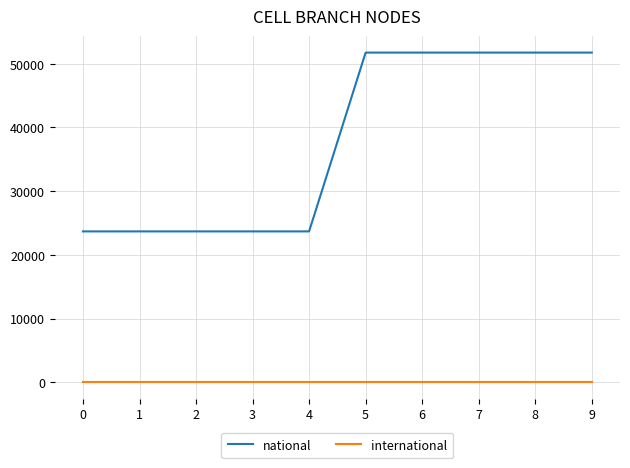

What is the difference between the highest and lowest values at 0?

23697